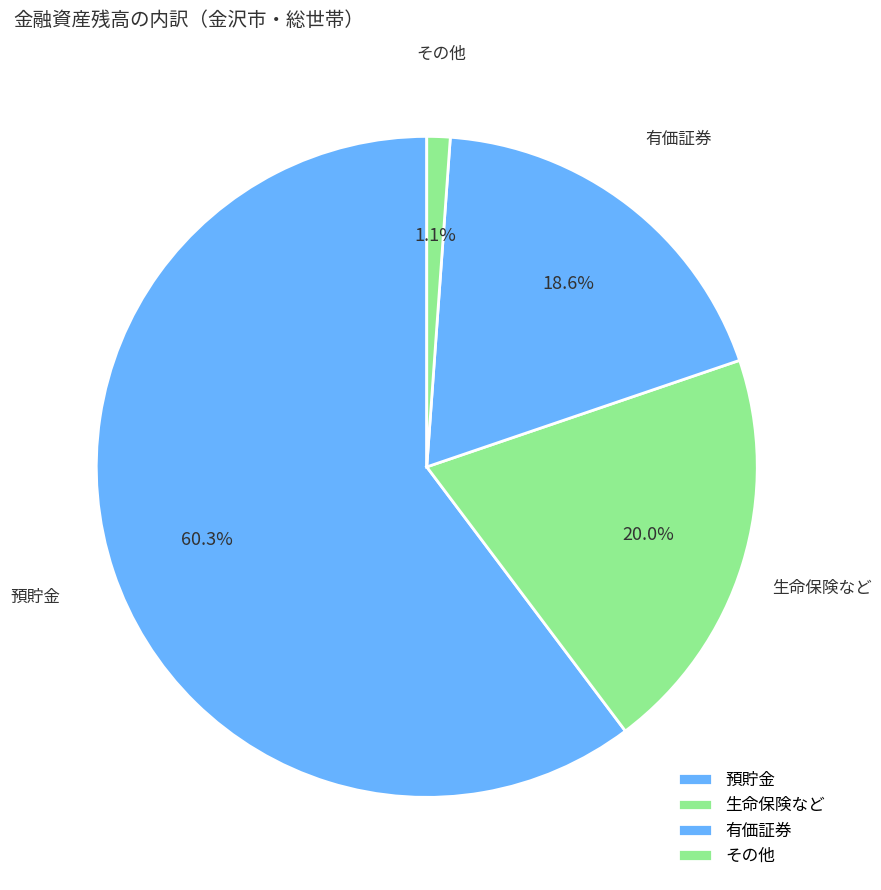

Count the number of slices in the pie.

4